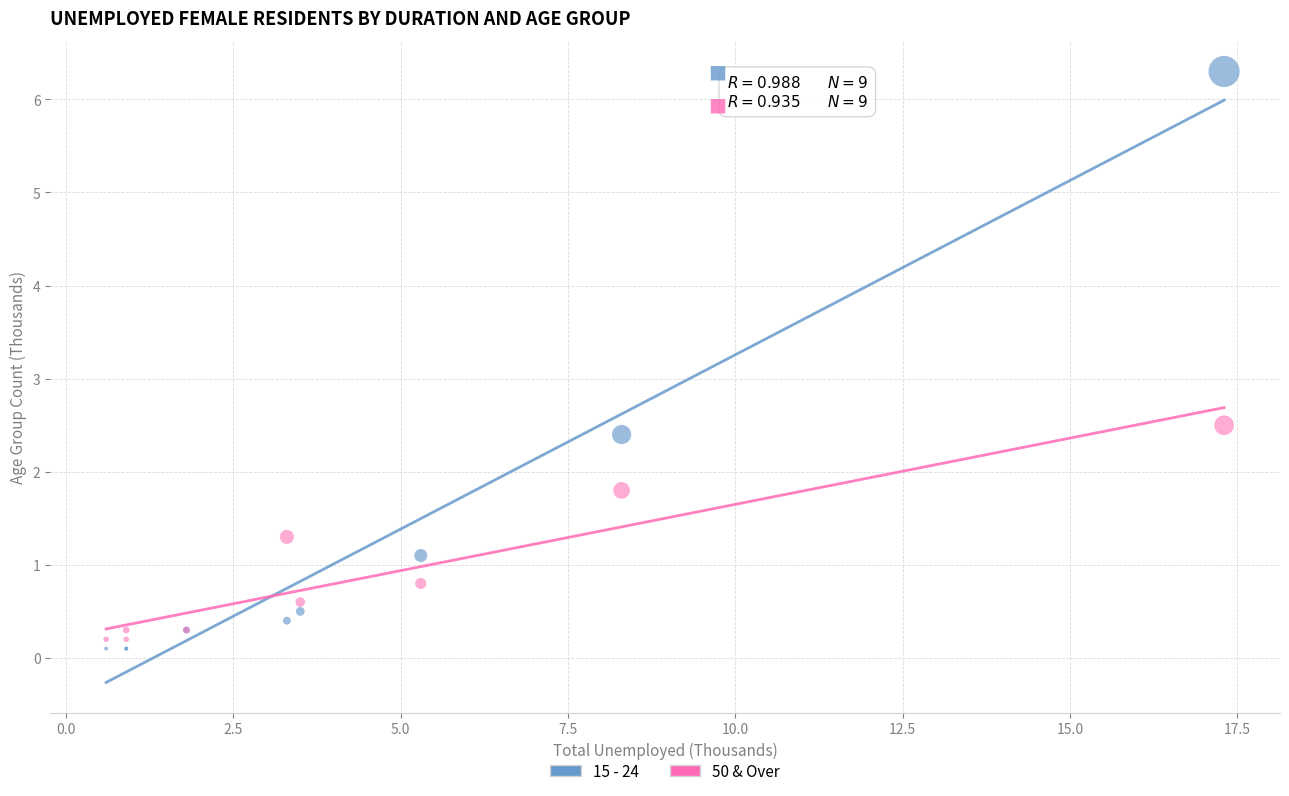

Which series reaches the maximum Y coordinate?

15 - 24